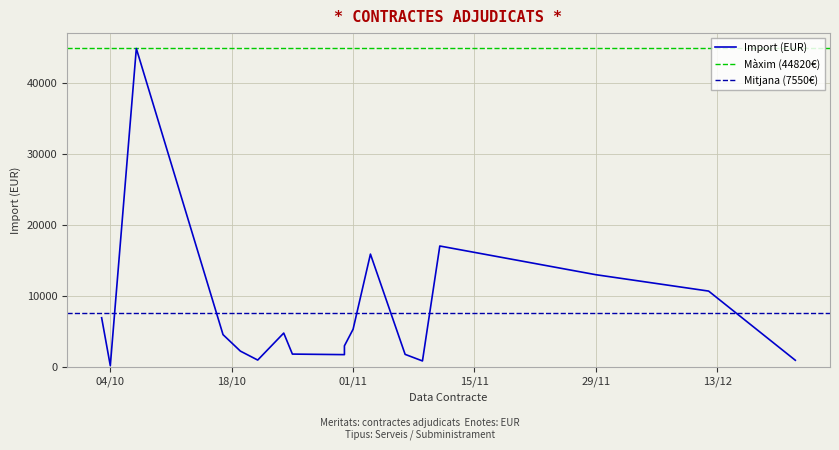

At which label is the value closest to 22483?

2016-11-11